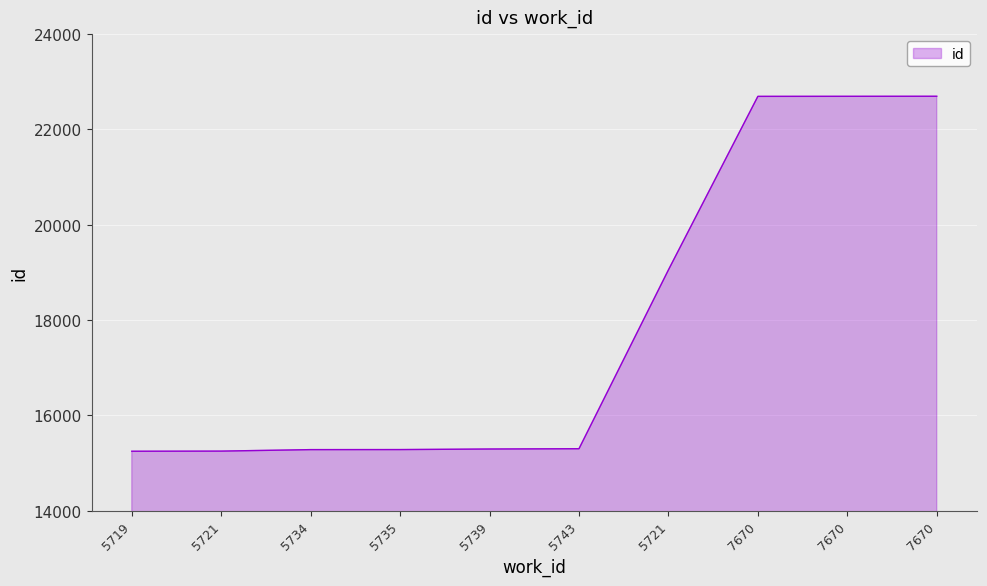

Which label corresponds to the largest value in the chart?

7670